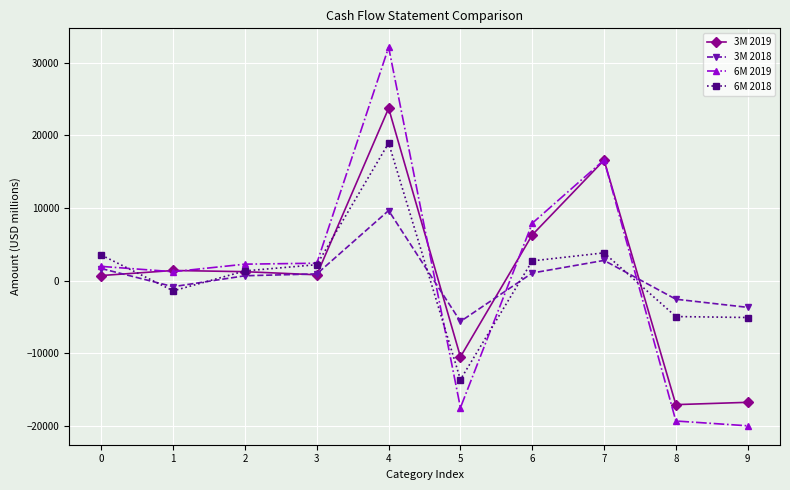

At which category is the sum across all series the highest?

4